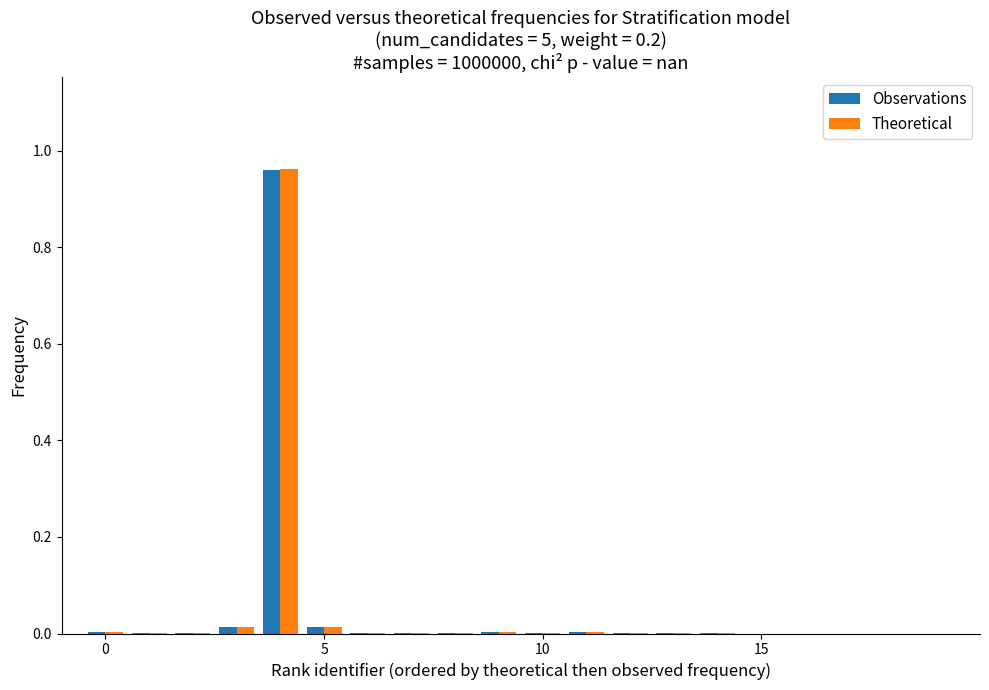

The value of Observations at 10 is 0.0. True or false?

True